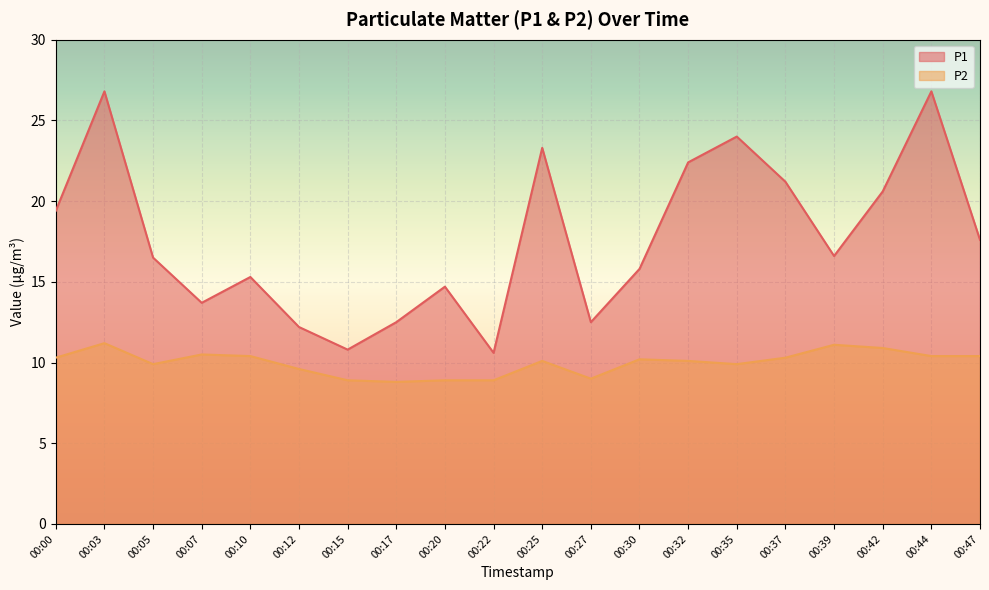

At which category does P1 reach its first local peak?

00:03